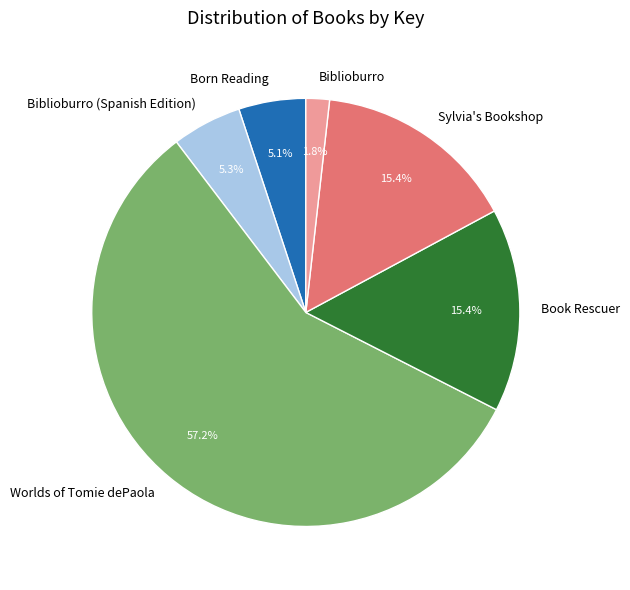

To the nearest percent, what is the average slice percentage?

17%